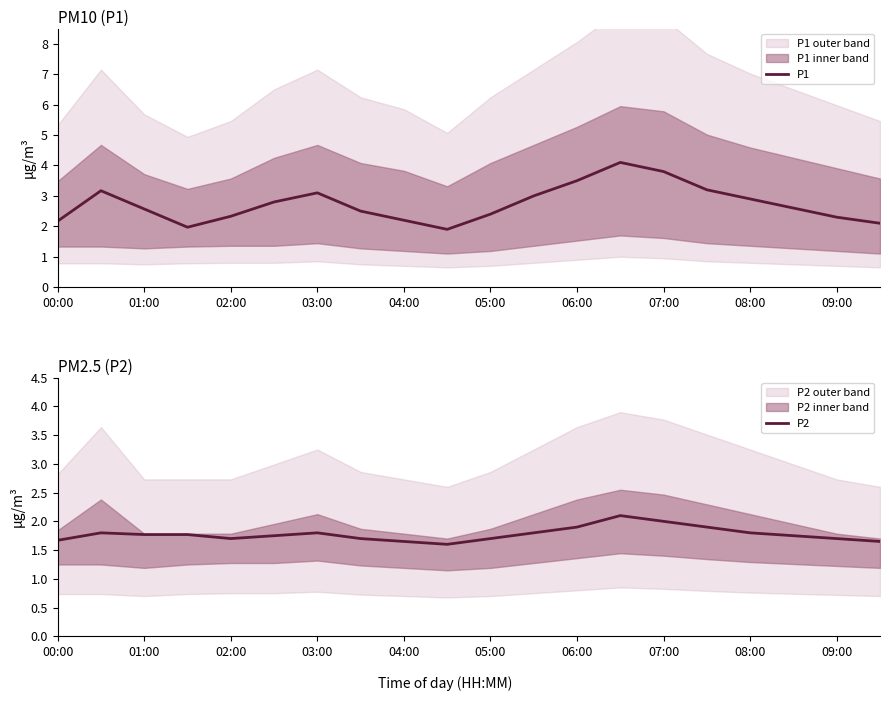

The value of P1 at 09:00 is 2.3. True or false?

True